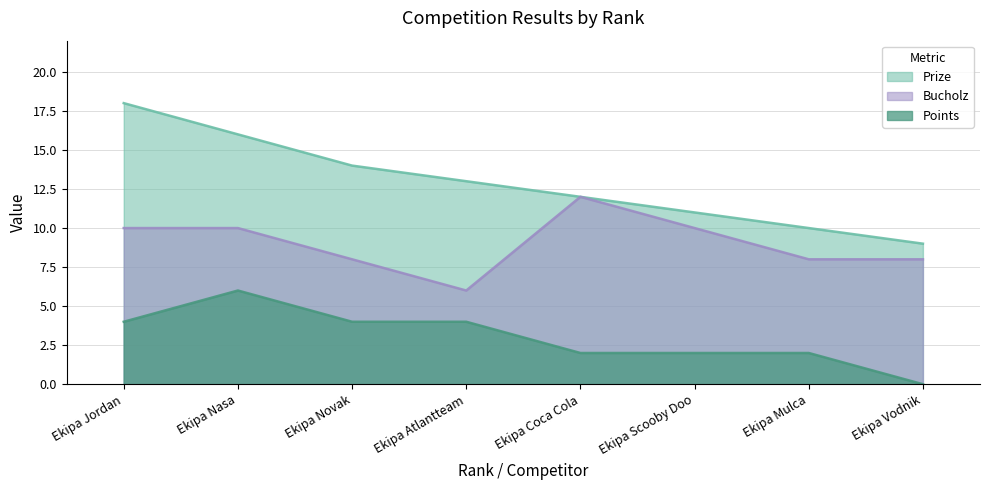

Which series has the widest spread of values?

Prize